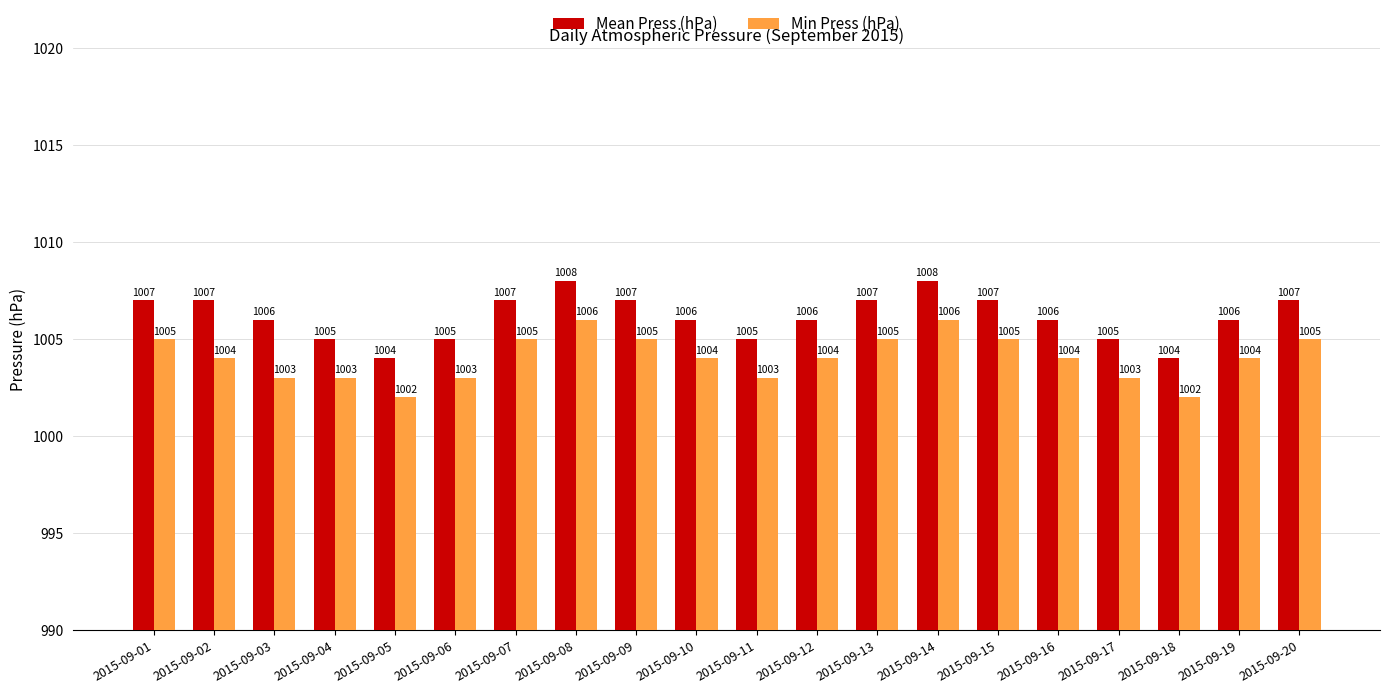

Which series changed the most between 2015-09-03 and 2015-09-11?

Mean Press (hPa)